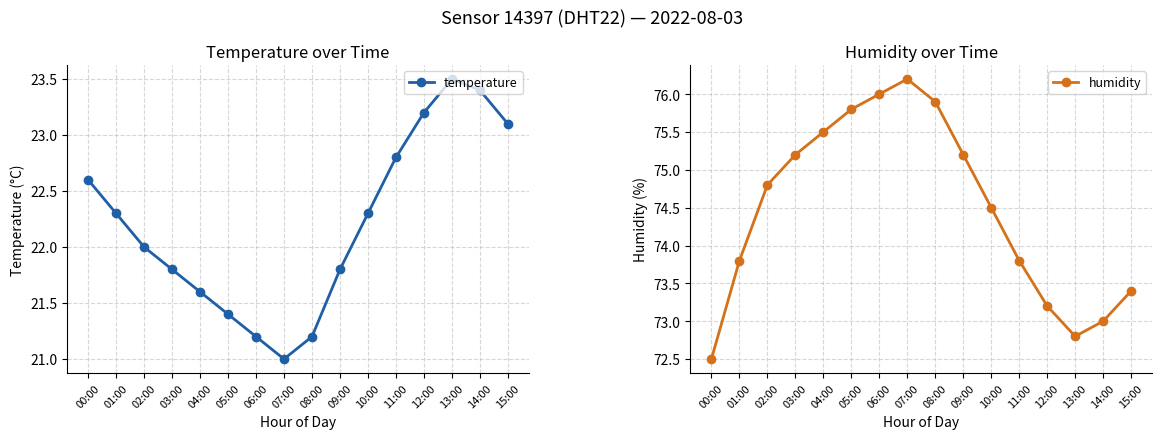

List the labels in order of temperature value, largest first.

13:00, 14:00, 12:00, 15:00, 11:00, 00:00, 01:00, 10:00, 02:00, 03:00, 09:00, 04:00, 05:00, 06:00, 08:00, 07:00